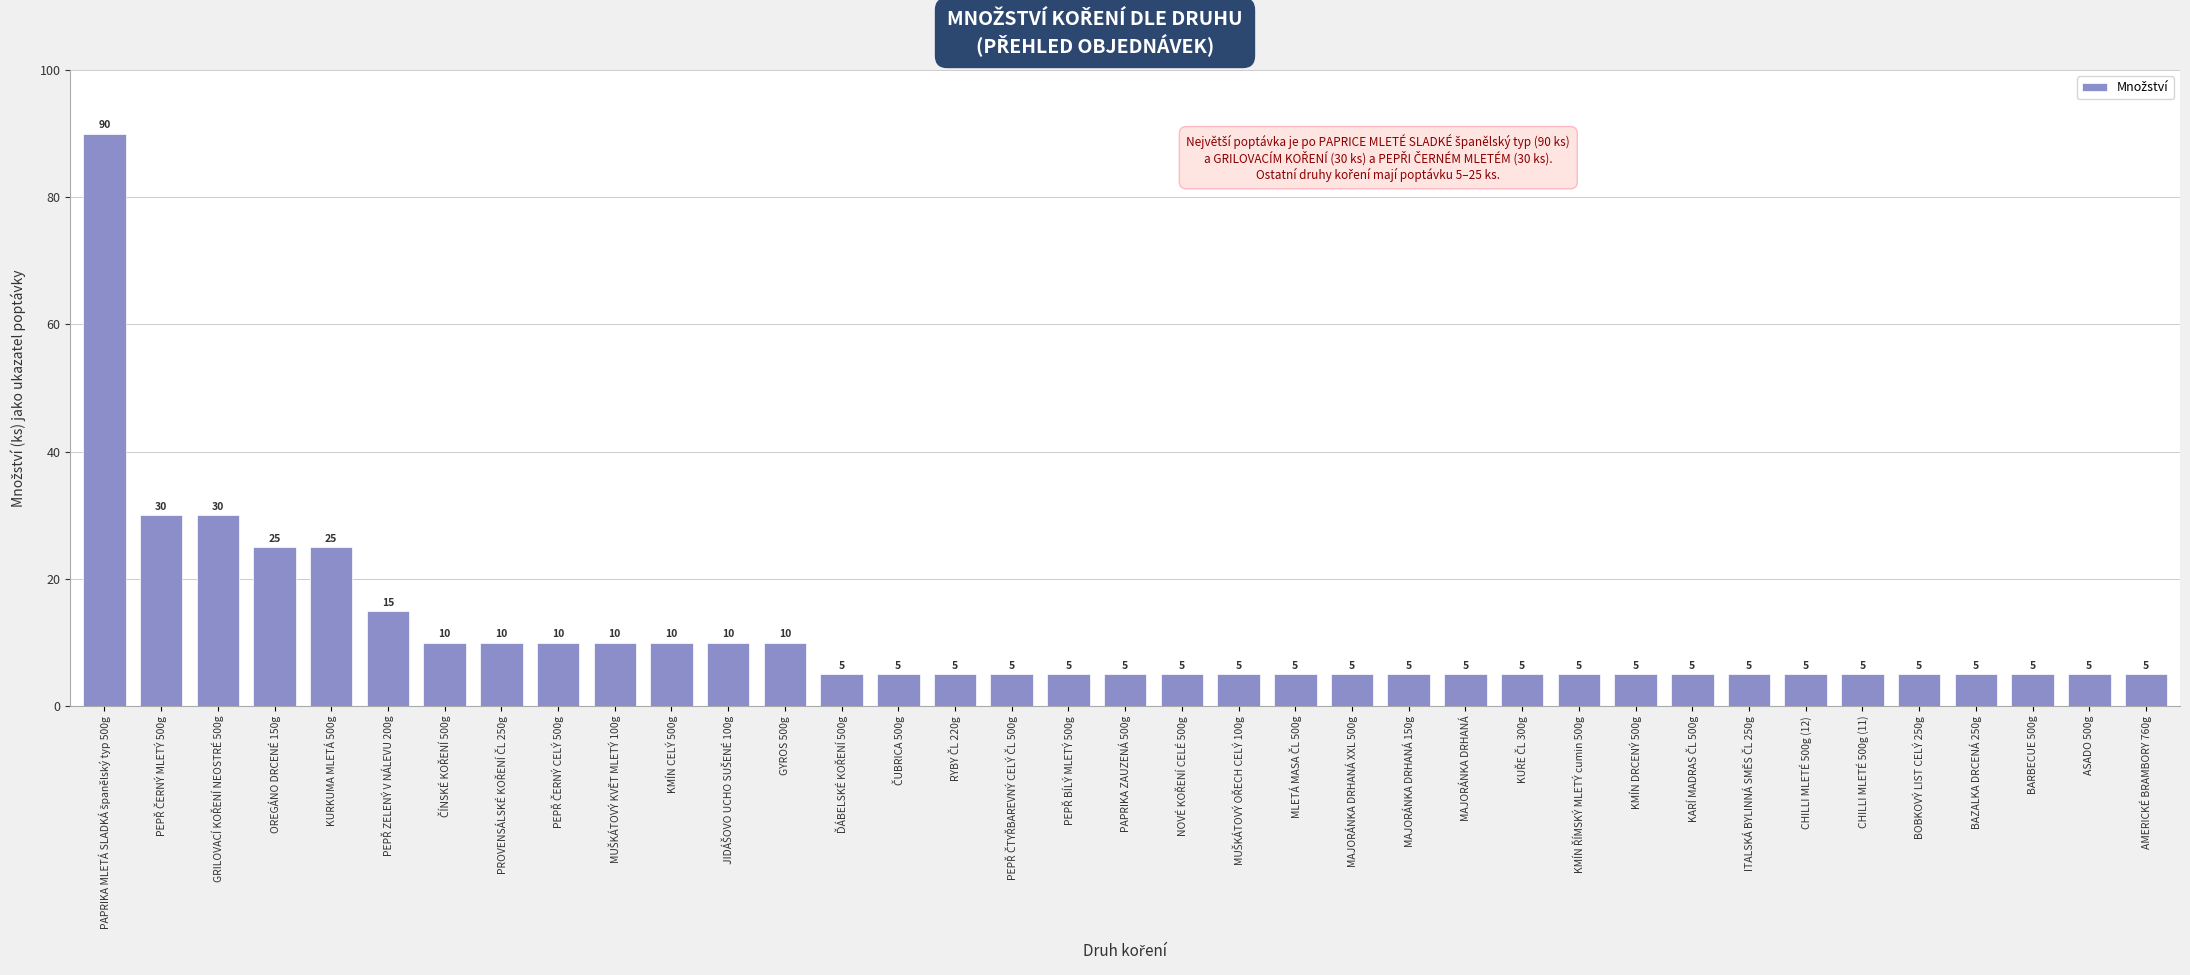

What is the value of the 28th bar from the left?

5